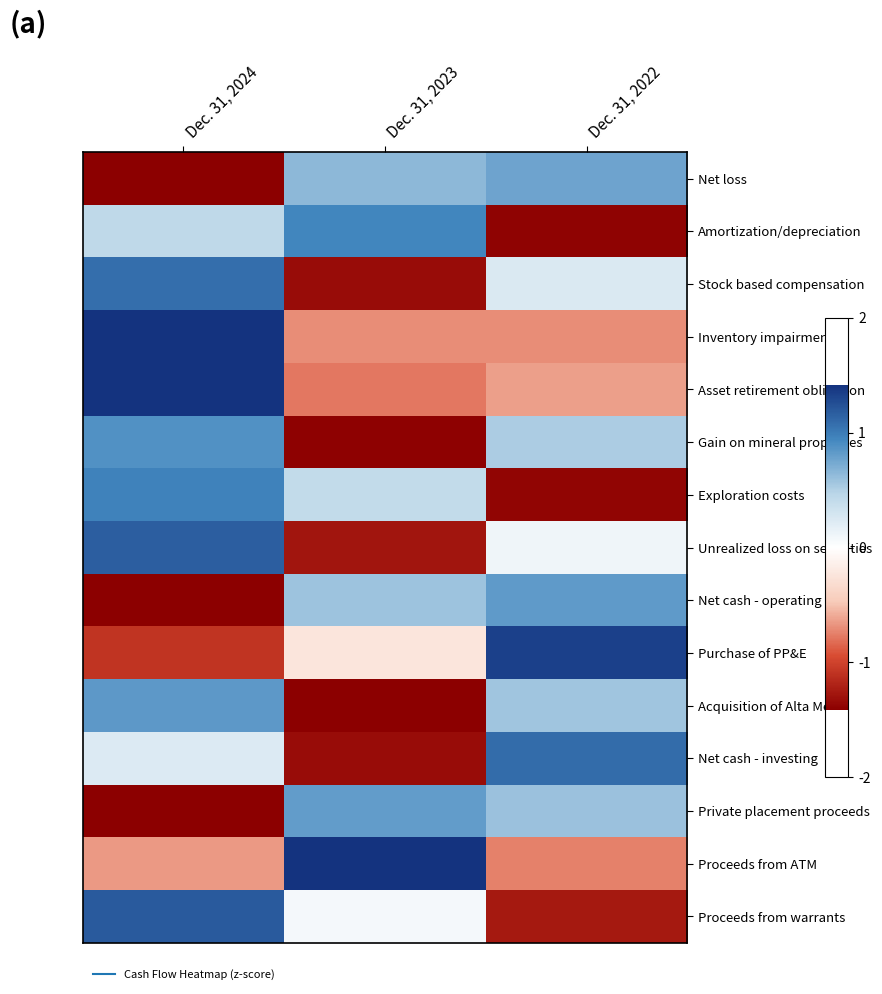

Which has a higher value, Dec. 31, 2023 or Dec. 31, 2022?

Dec. 31, 2022